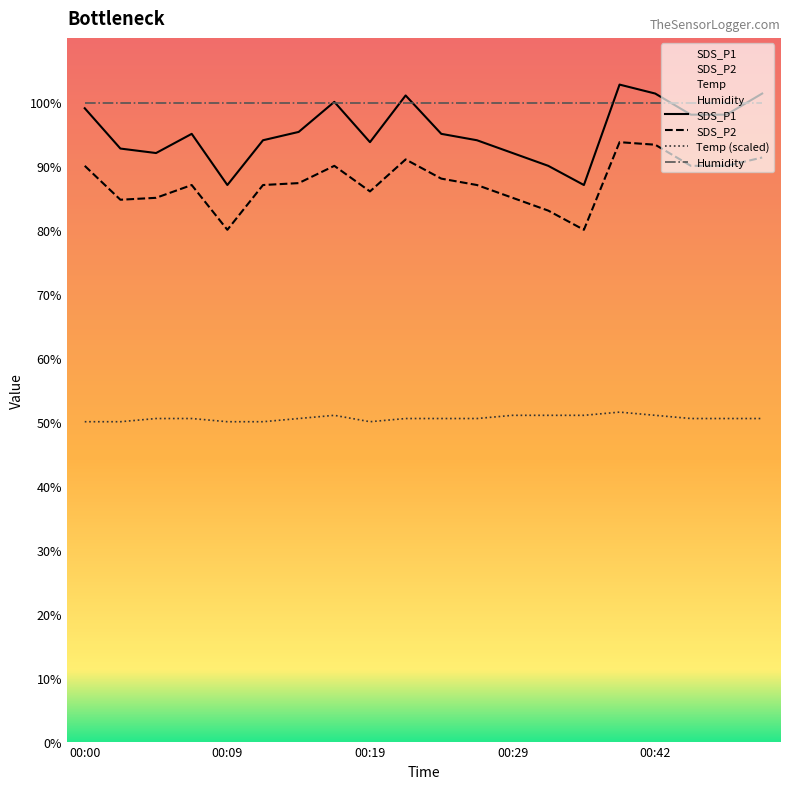

At which category does SDS_P1 reach its first local peak?

00:07